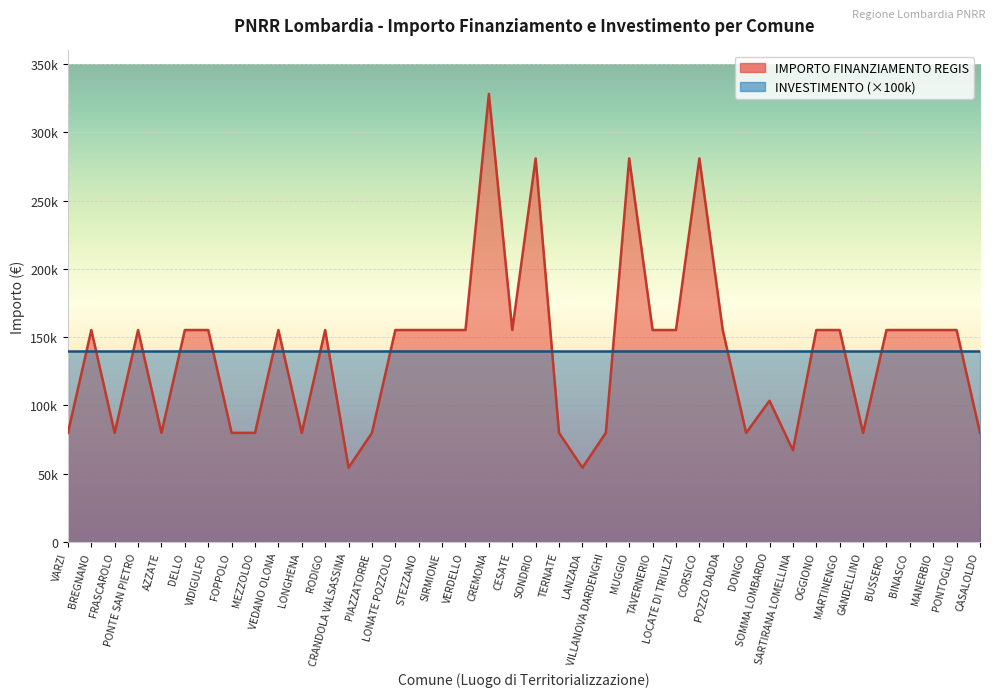

Where is the data nearest to the value 191286?

BREGNANO